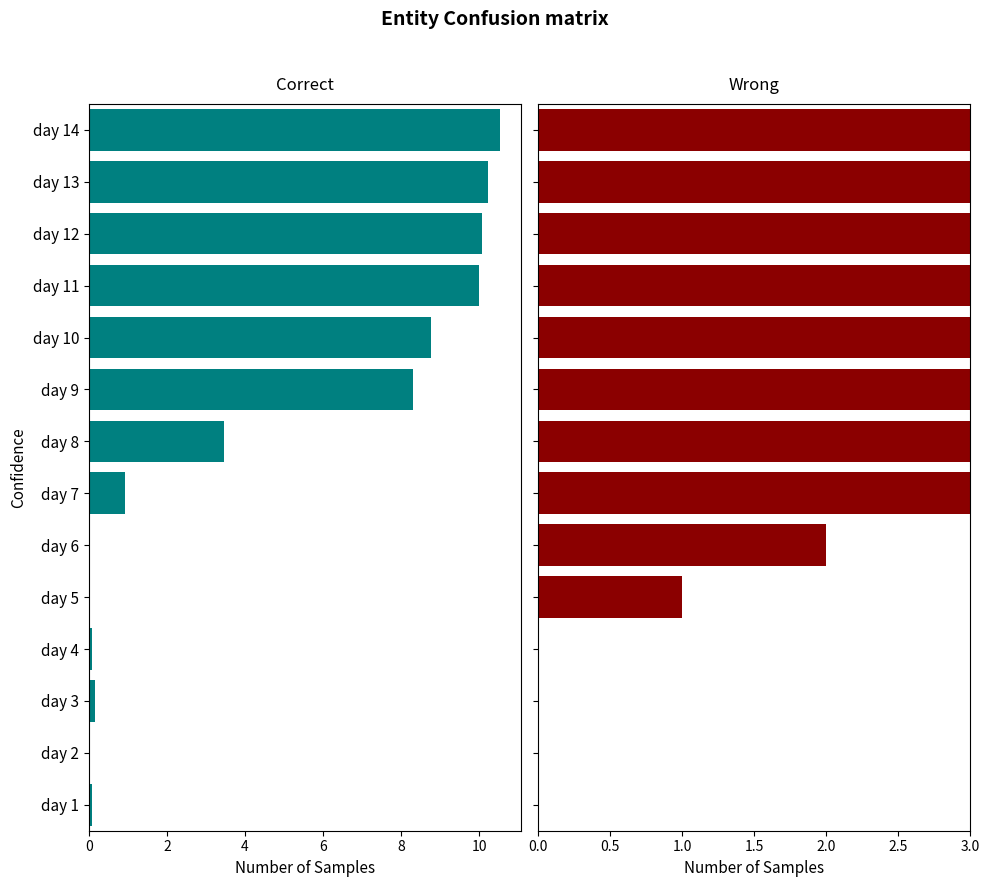

Between day 2 and day 7, which series saw the biggest shift?

Wrong